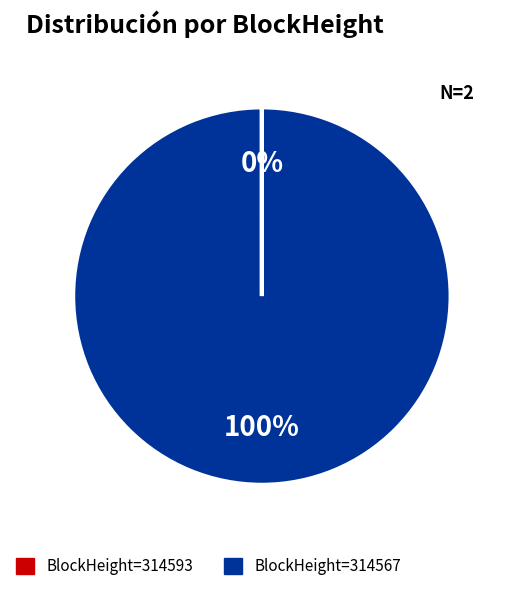

To the nearest percent, what is the difference between the largest and smallest slice percentages?

100%